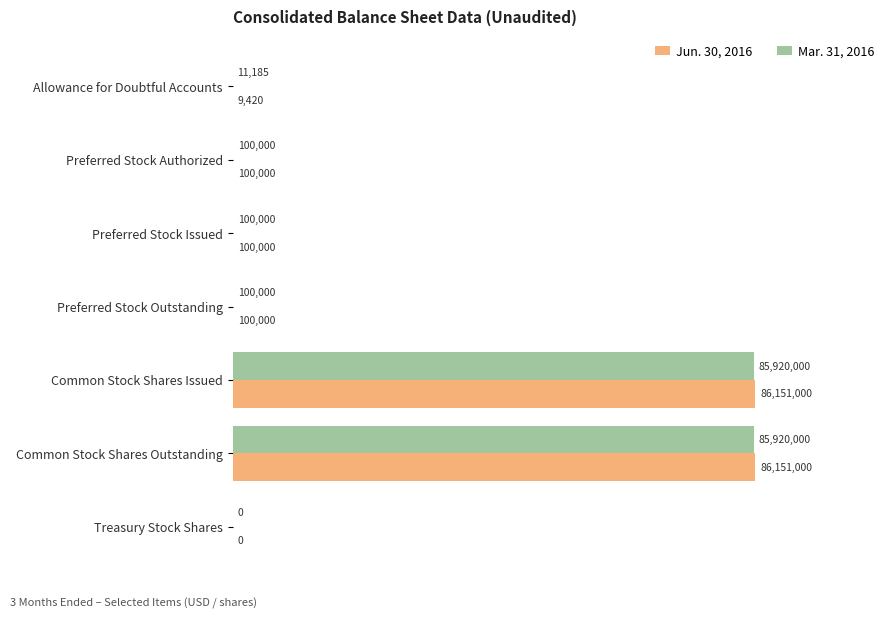

How many bars are there in total?

14